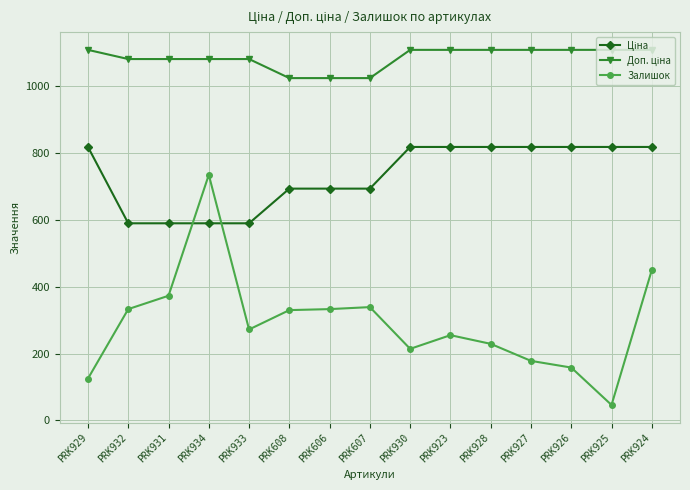

Is it true that Залишок equals 55.1 at PRK933?

False